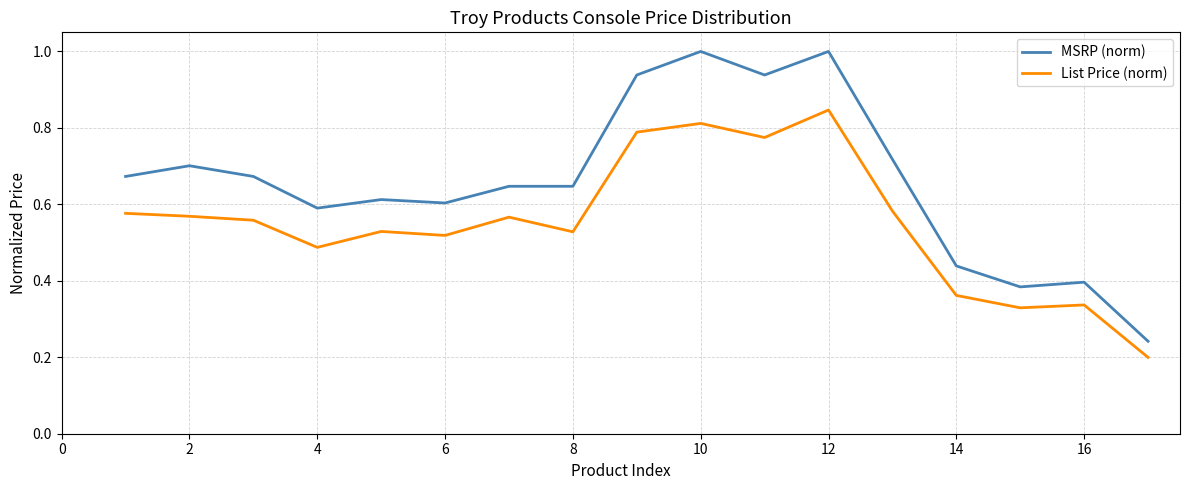

What is the maximum value shown in the chart?

1.0